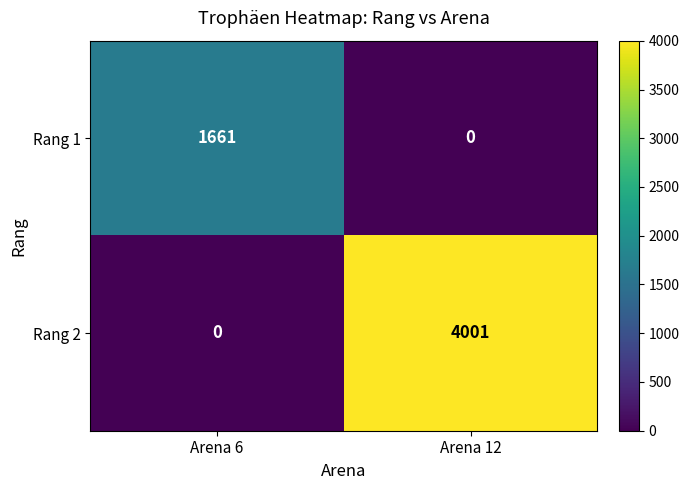

Reading left to right, extract all data points from this chart.

Rang 1: Arena 6=1661	Arena 12=0
Rang 2: Arena 6=0	Arena 12=4001